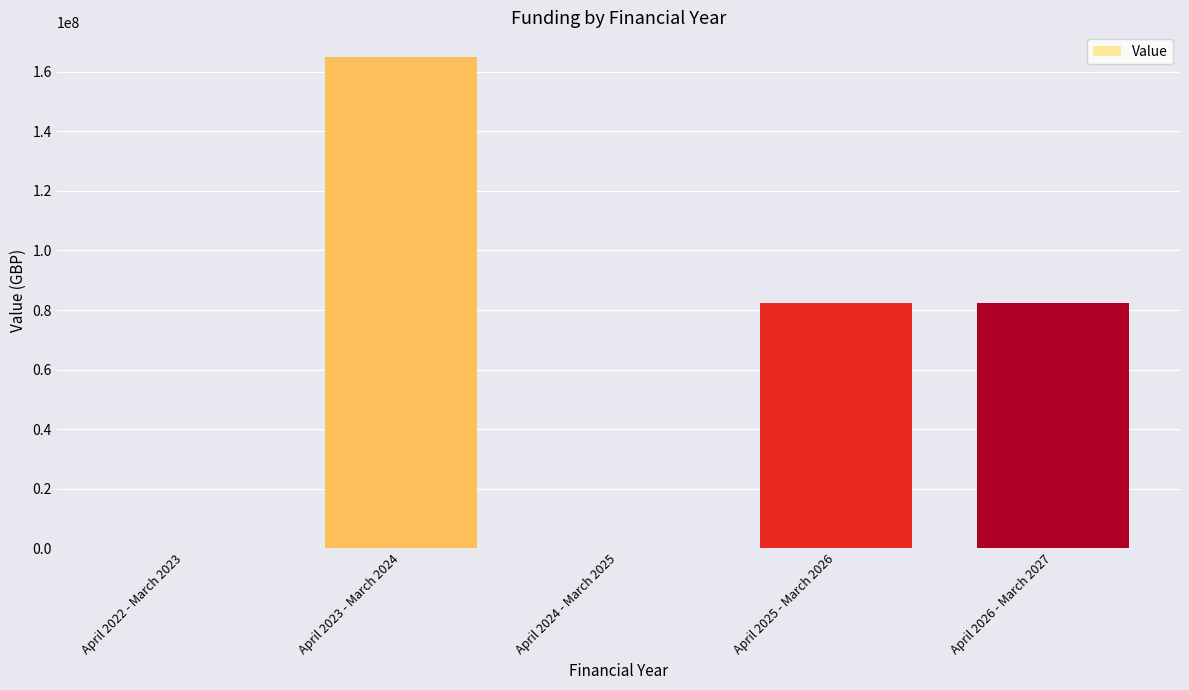

How many values are between 0 and 82500000?

4